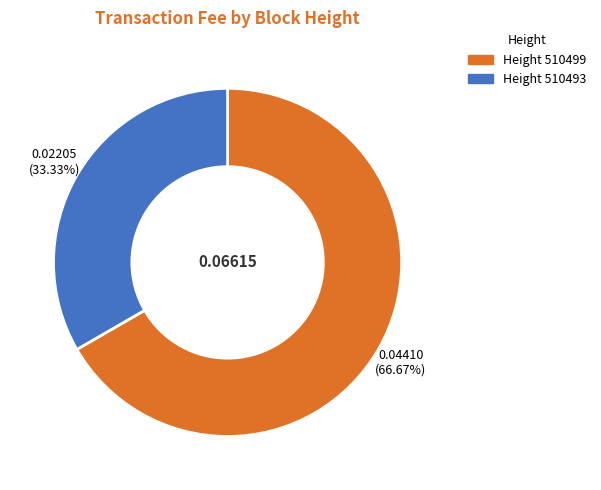

To the nearest percent, what is the difference between the largest and smallest slice percentages?

33%